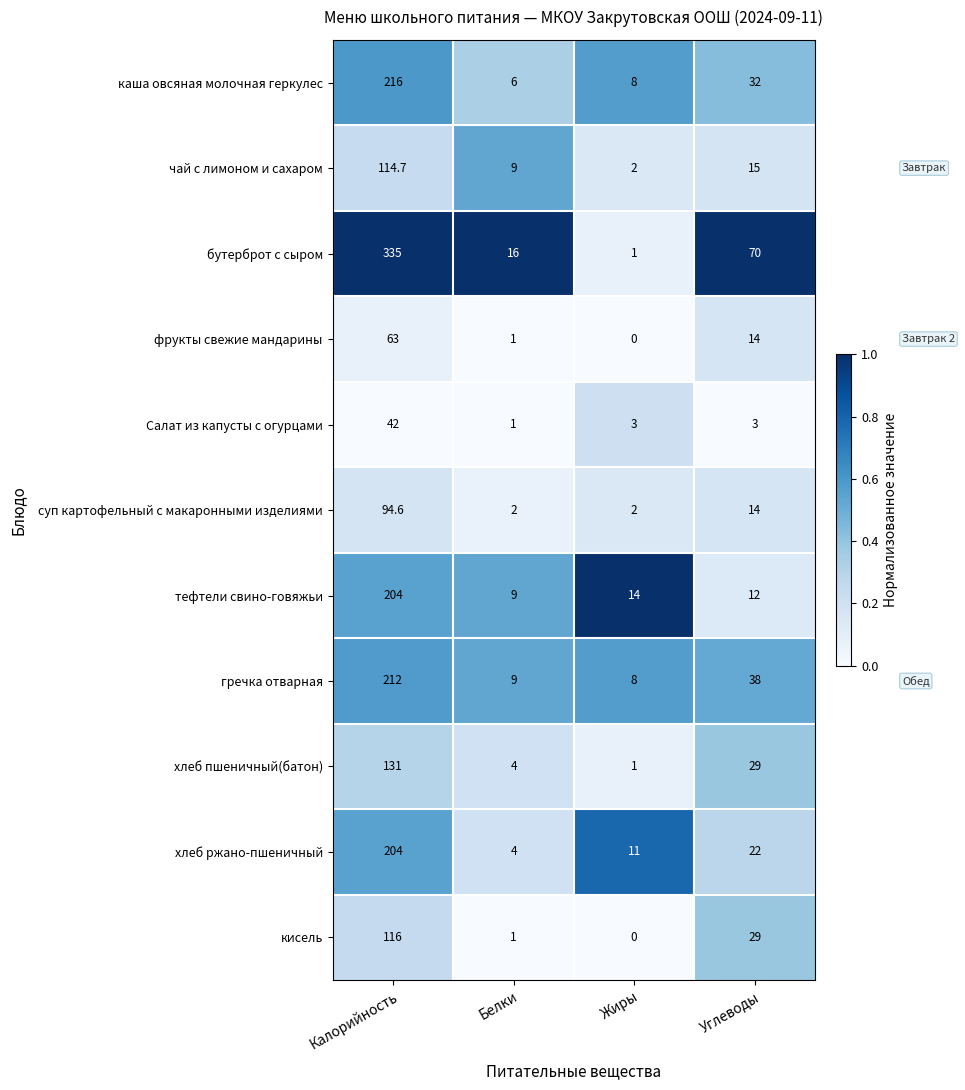

Rank the categories by хлеб ржано-пшеничный value from lowest to highest.

Белки, Жиры, Углеводы, Калорийность